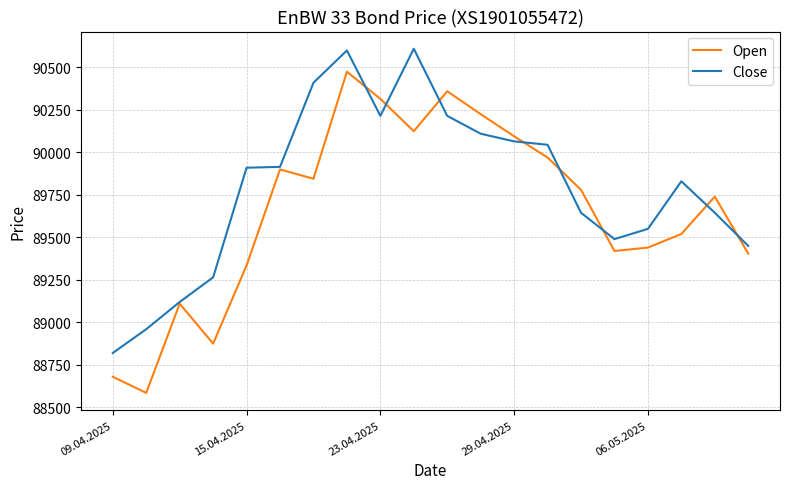

What is the minimum value shown in the chart?

88585